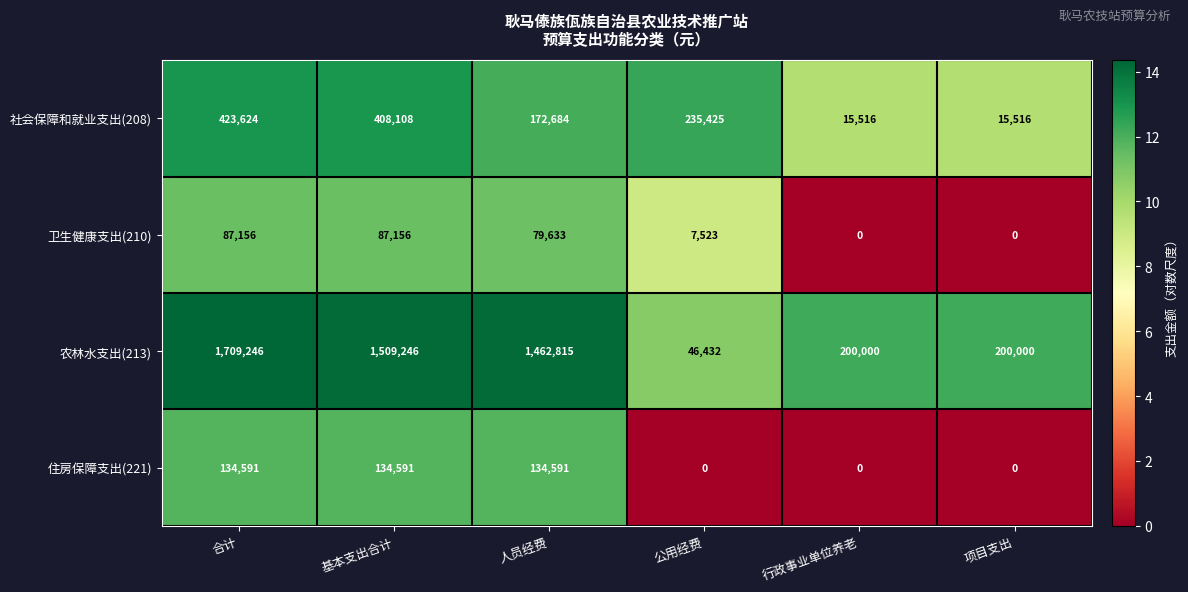

Reading left to right, transcribe all the data shown in this chart.

社会保障和就业支出(208): 423624	408108	172684	235425	15516	15516
卫生健康支出(210): 87156	87156	79633	7523	0	0
农林水支出(213): 1709246	1509246	1462815	46432	200000	200000
住房保障支出(221): 134591	134591	134591	0	0	0